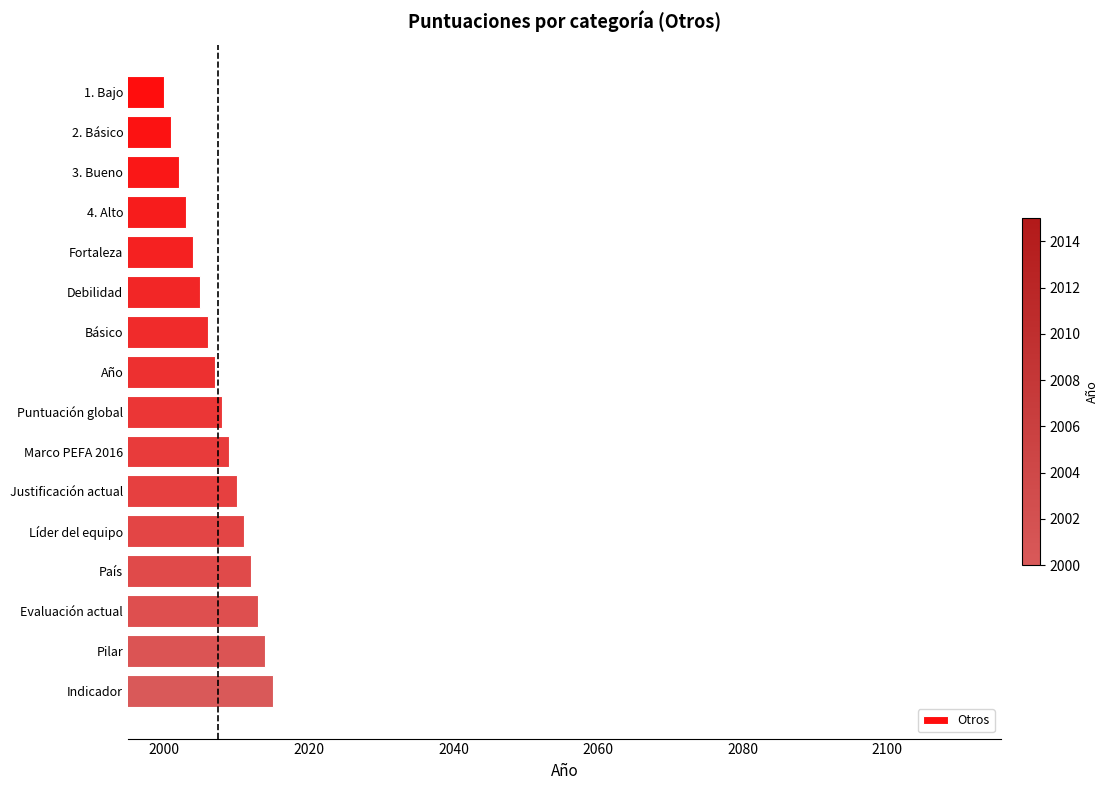

Is it true that the value at Evaluación actual is 2013?

True